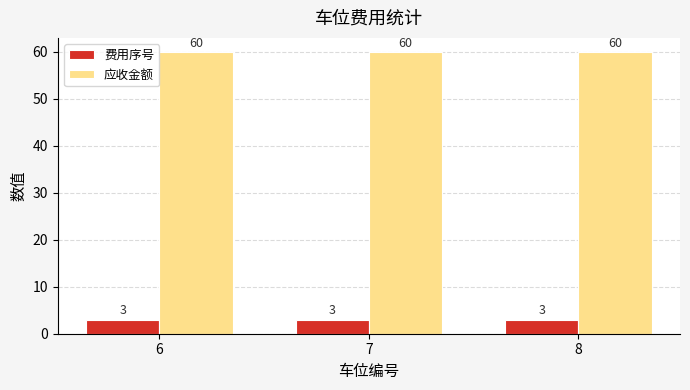

Reading left to right, list all the values displayed in this chart.

费用序号: 3	3	3
应收金额: 60	60	60